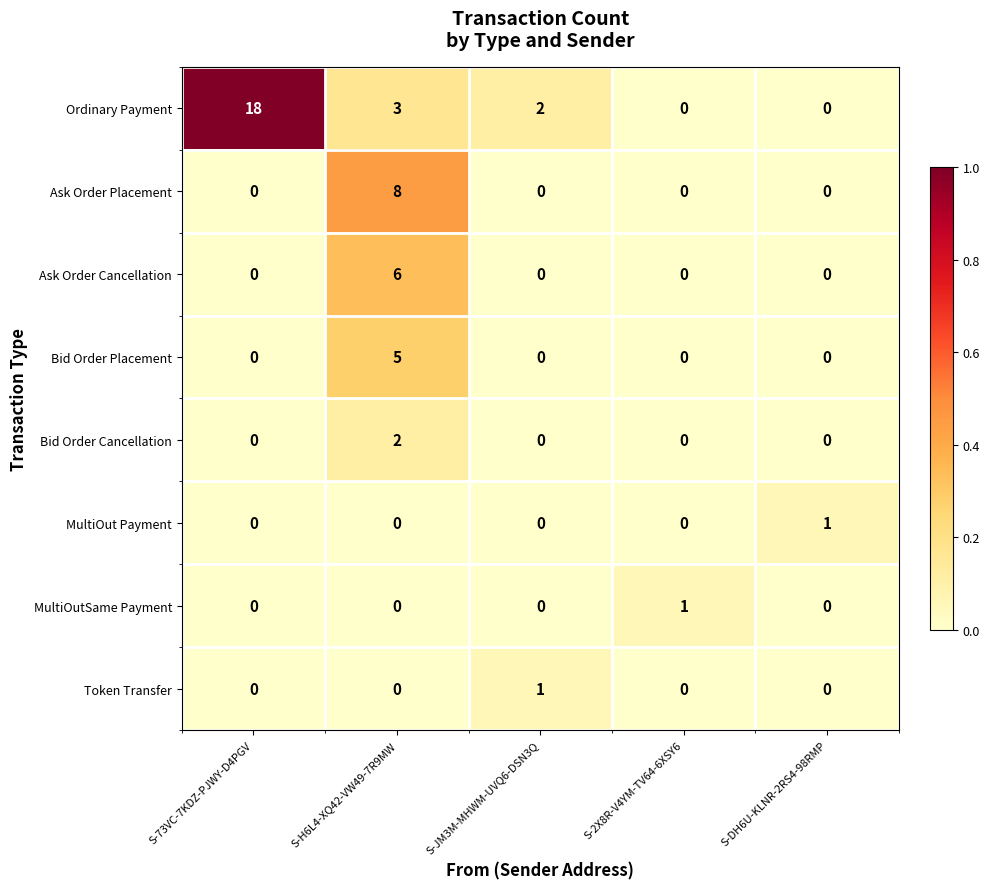

Which series has the largest range (max minus min)?

Ordinary Payment